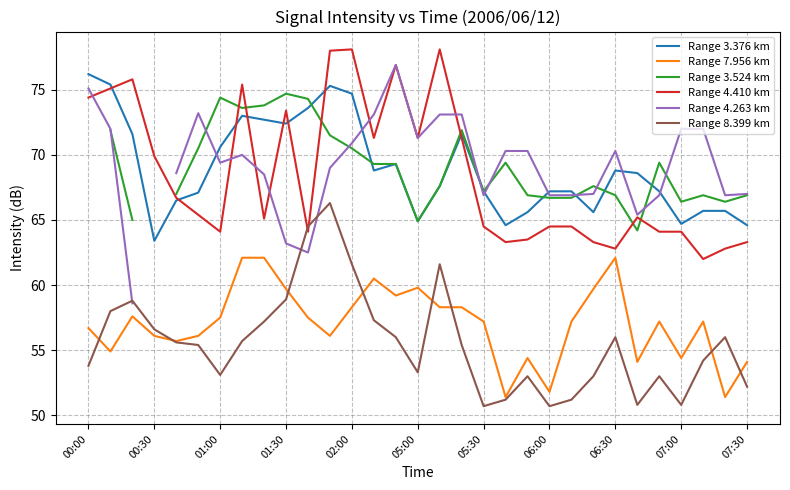

How many interior local peaks does the Range 7.956 km series have?

7